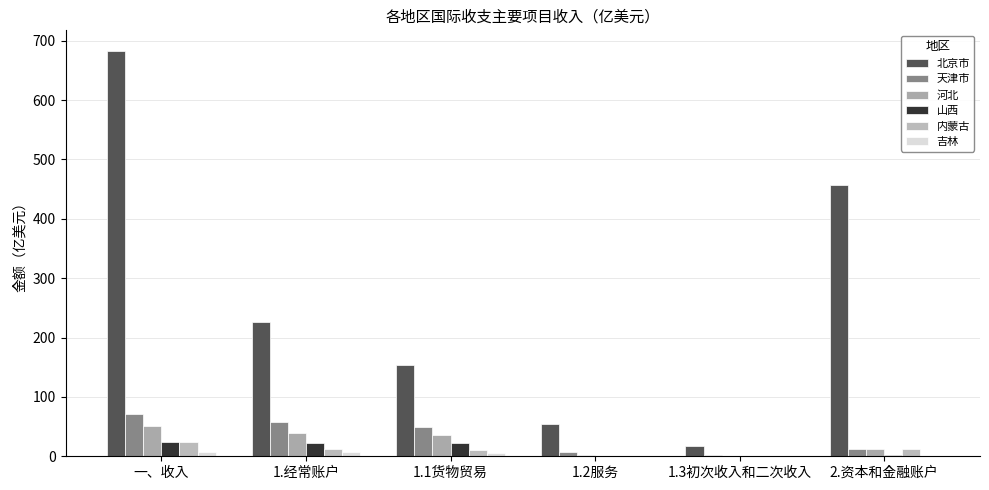

How many data points in 北京市 are above 225?

3